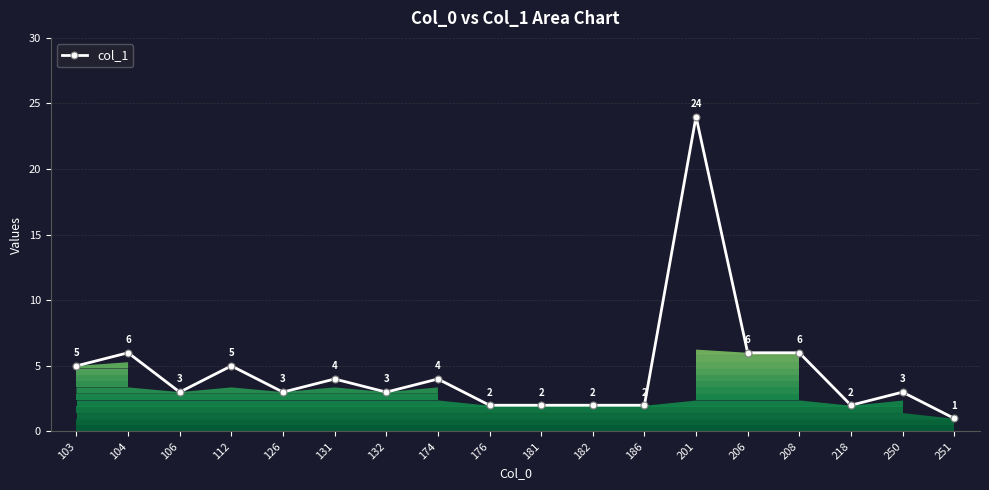

What value does the data have at 103, to the nearest 5?

5